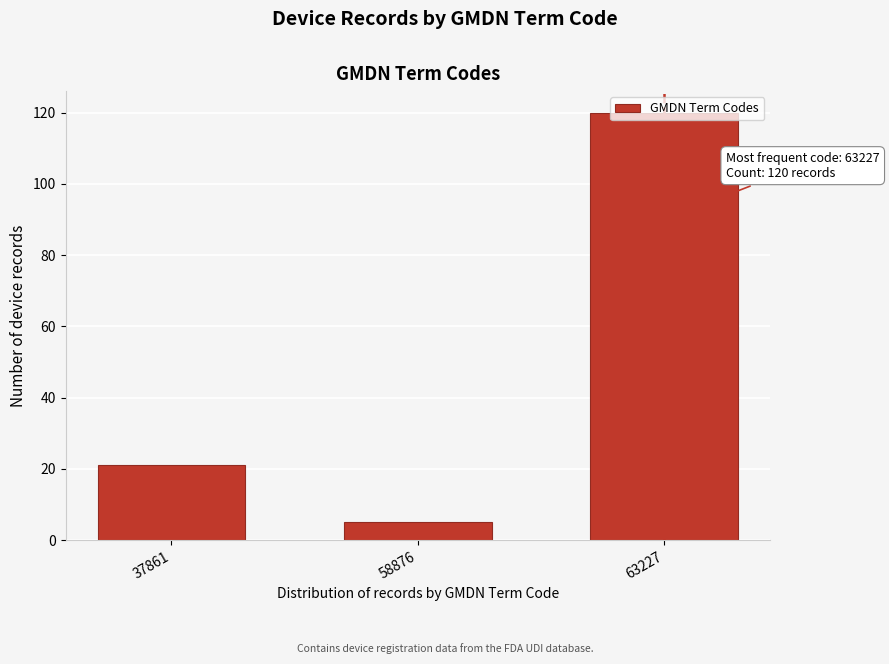

Read the value at 37861.

21